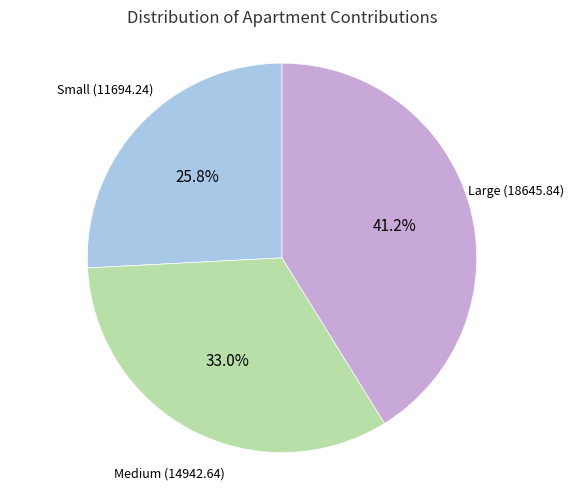

Count the number of slices in the pie.

3